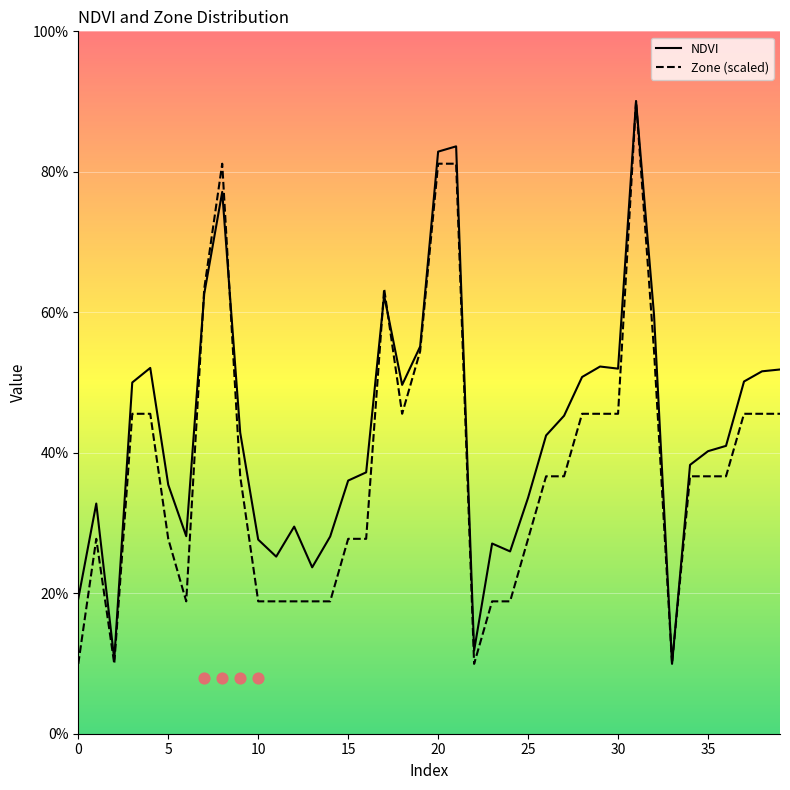

Which series has the largest total across all categories?

NDVI